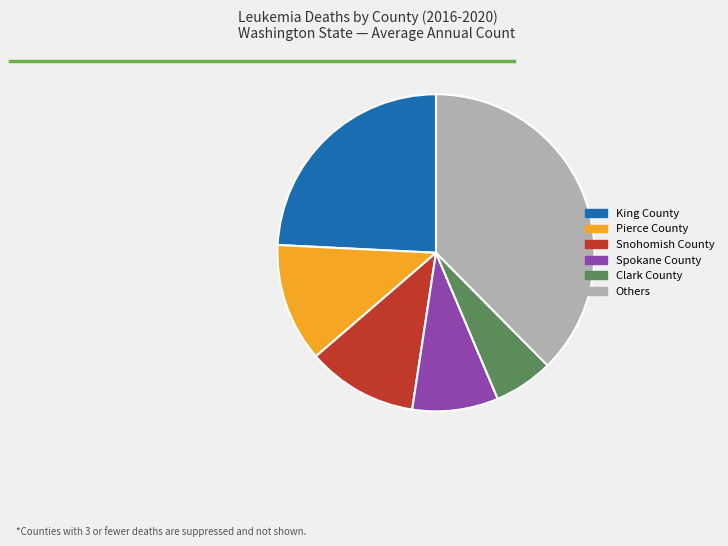

Combined, do King County and Pierce County account for over 50%?

No